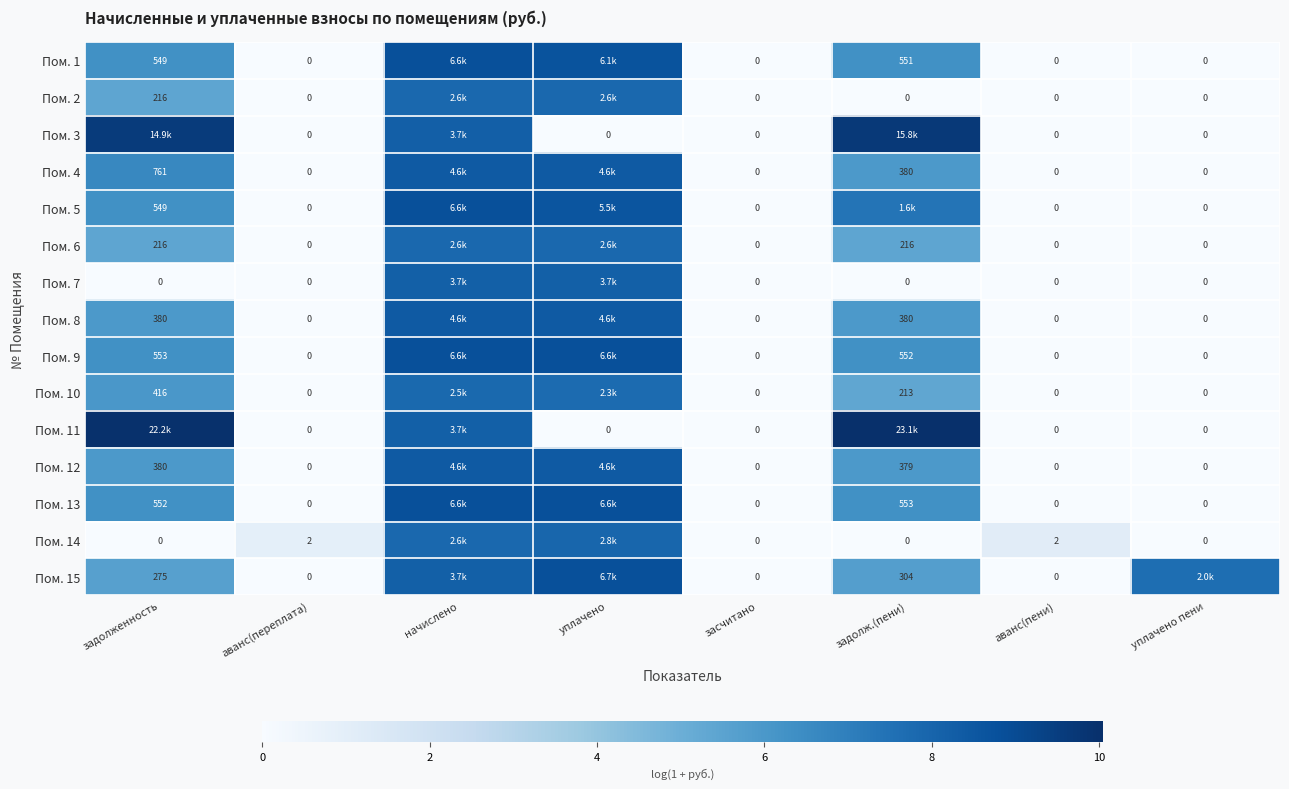

What is the spread (max minus min) of values at уплачено?

8.8